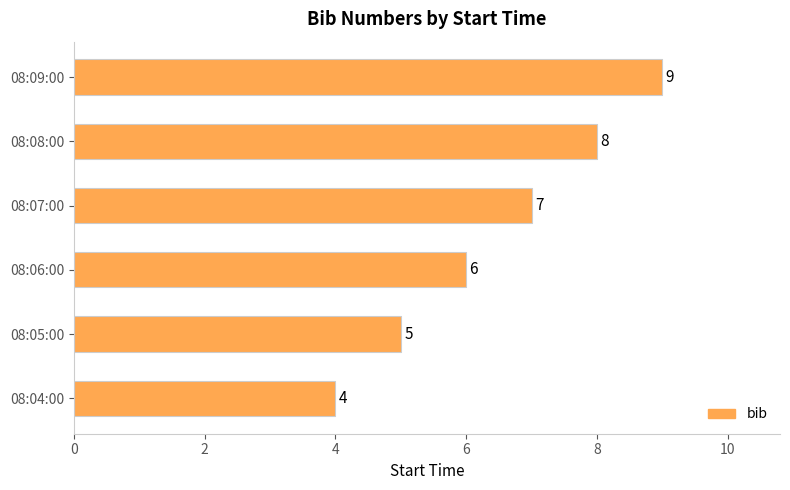

How many categories are shown in the chart?

6